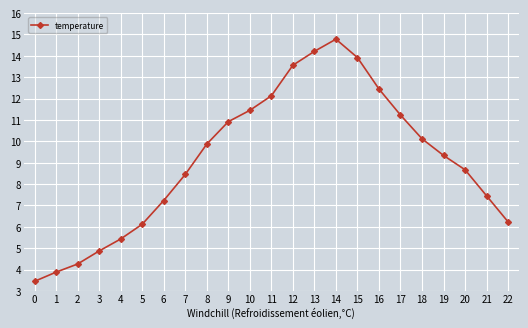

True or false: the data has more than 0 interior local peaks.

True